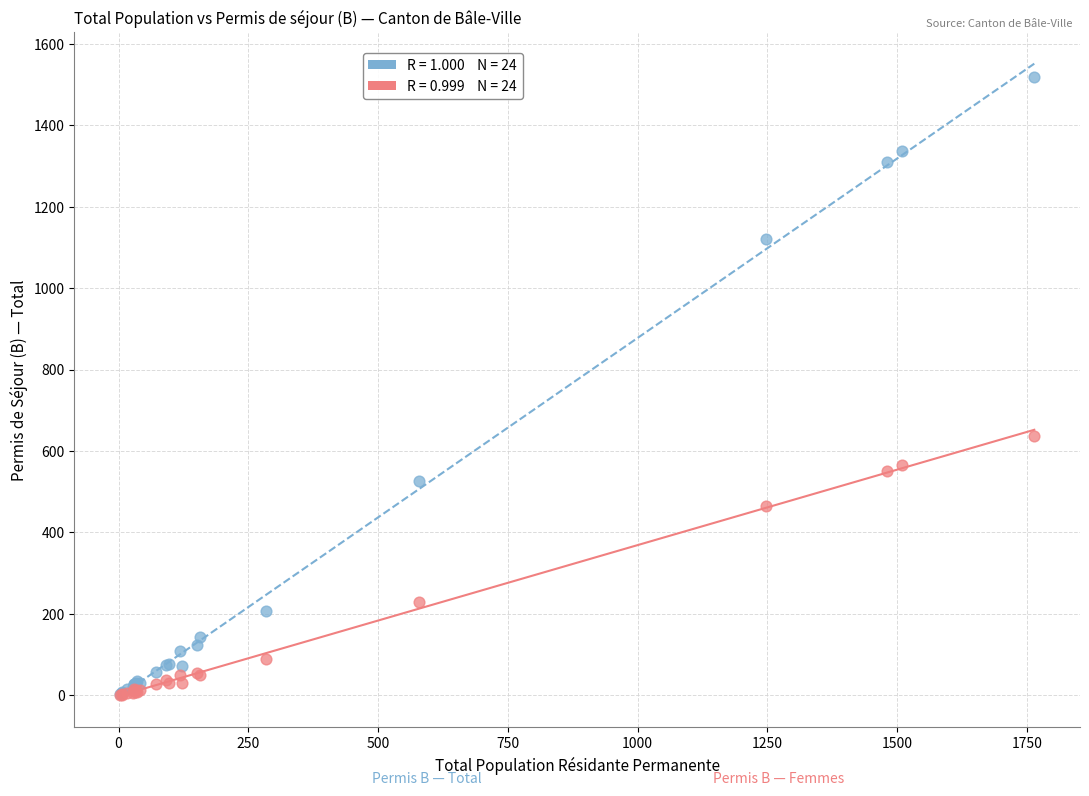

Across all series, what Y value is closest to 759?

638